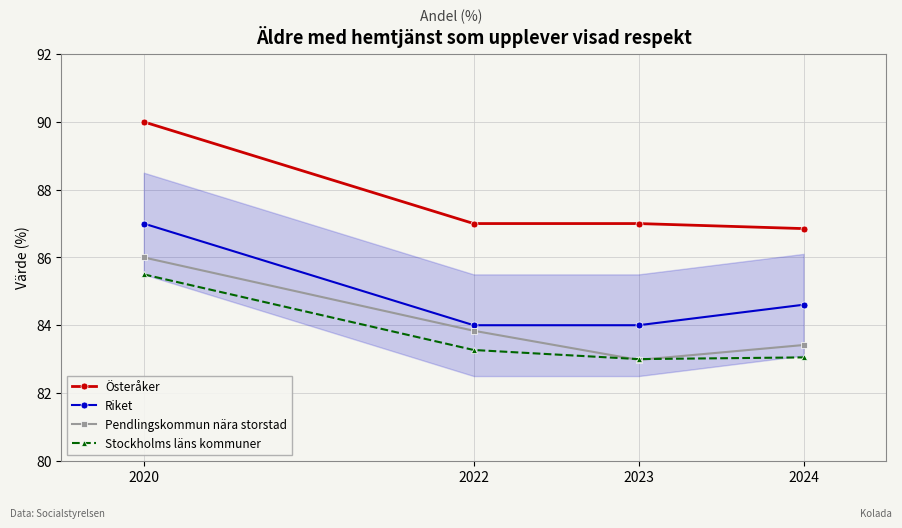

List the labels in order of Pendlingskommun nära storstad value, largest first.

2020, 2022, 2024, 2023